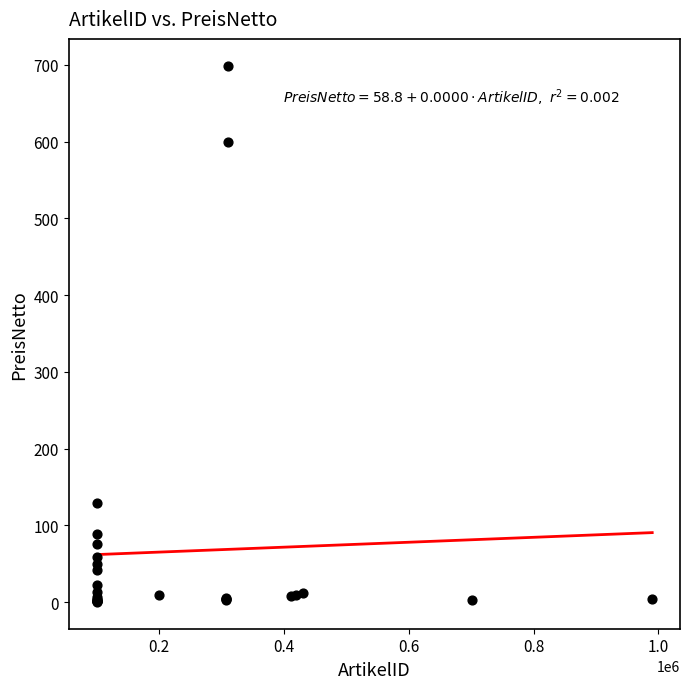

What Y value in the scatter plot is closest to 349?

129.0